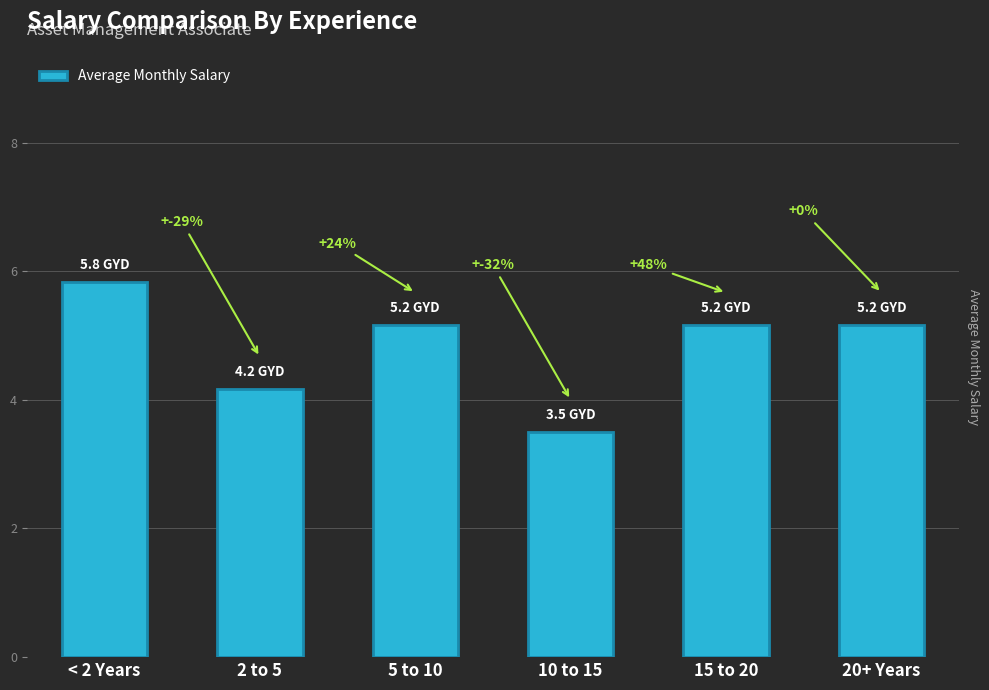

What is the average value?

4.8